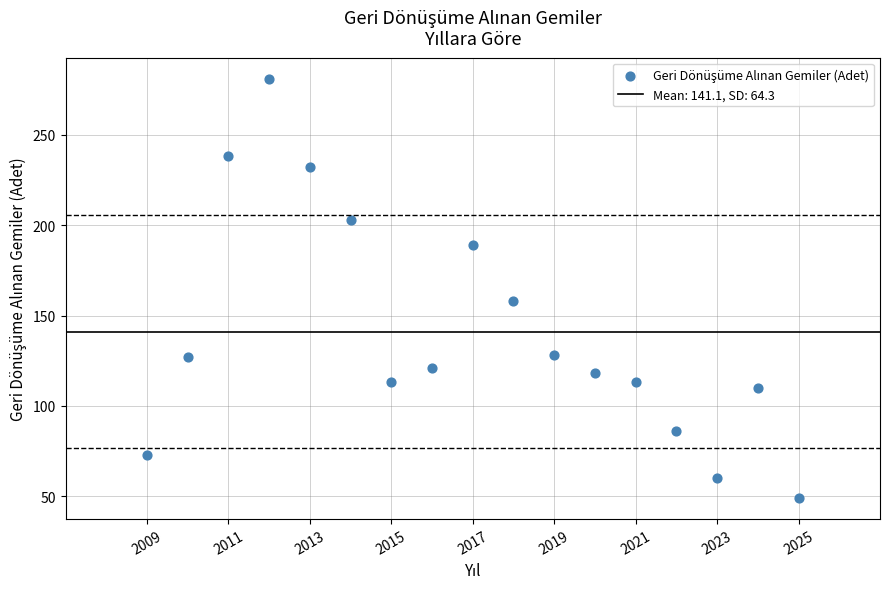

What is the range of Y values (max minus min)?

232